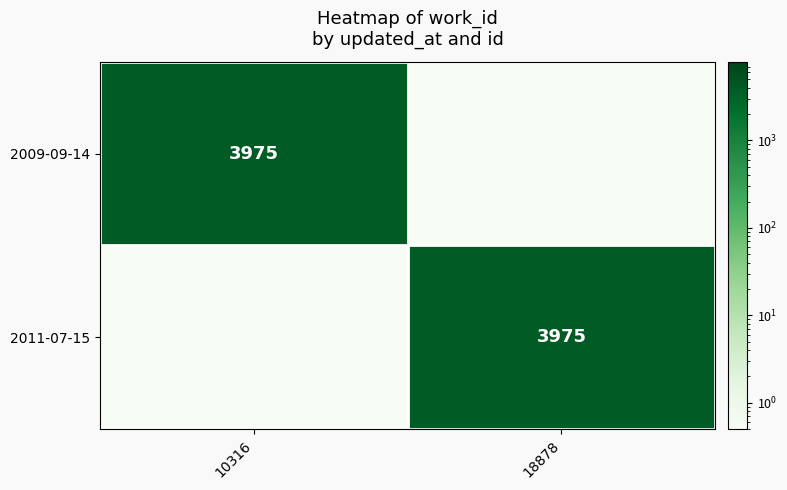

Is it true that 2009-09-14 equals 6528.4 at 10316?

False